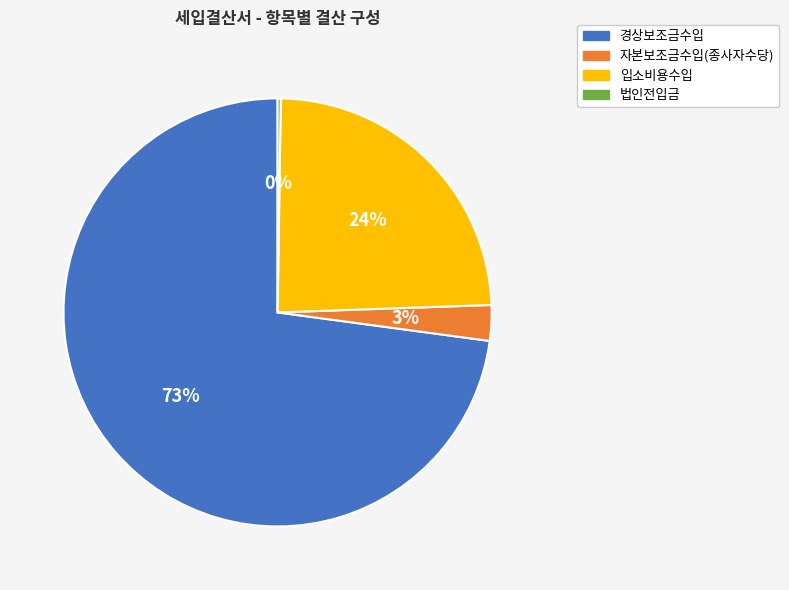

To the nearest percent, what portion does 경상보조금수입 represent?

73%